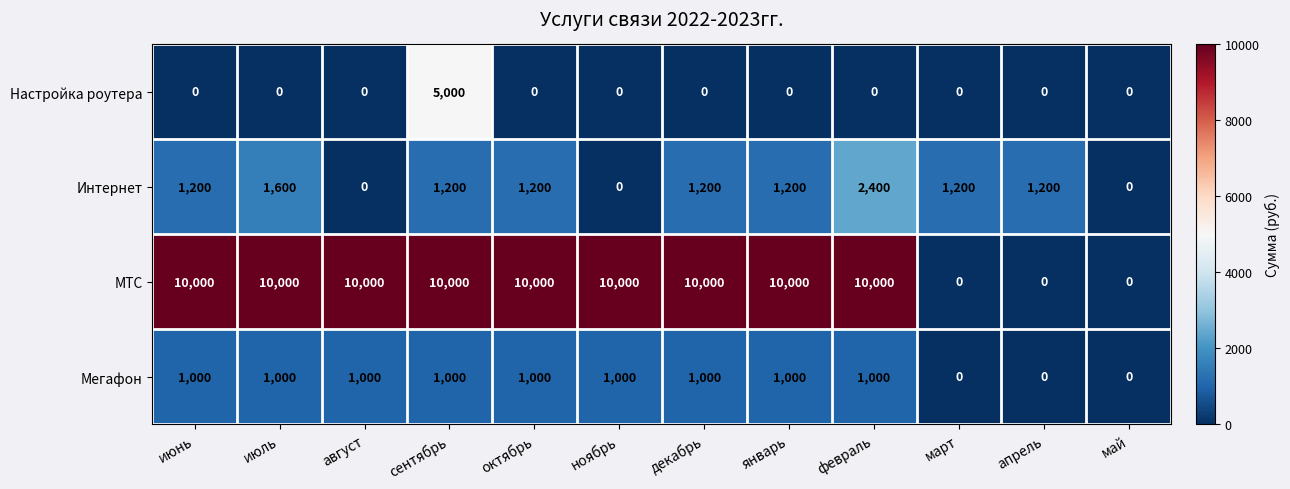

At which category is the sum across all series the highest?

сентябрь